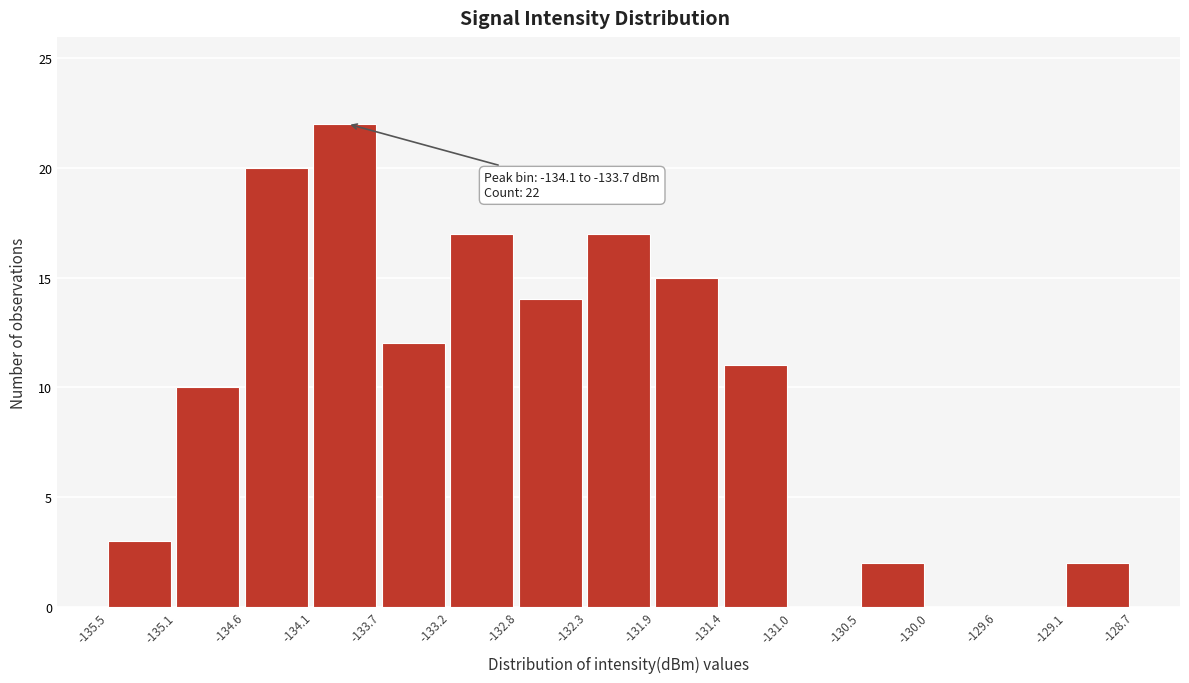

Over which range of the x-axis is the bar tallest?

-134.1 to -133.7